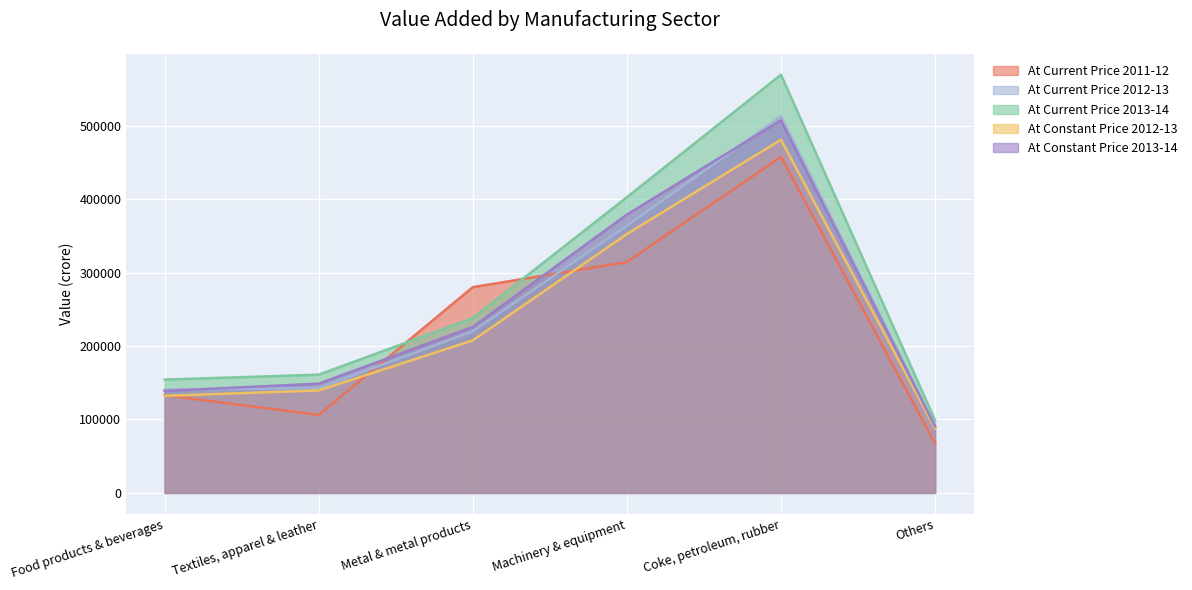

Reading left to right, what are all the values shown in this chart?

At Current Price 2011-12: 133089	106154	280197	314339	457622	67224
At Current Price 2012-13: 140710	142692	220057	363937	512687	91579
At Current Price 2013-14: 154284	161010	238073	402648	569479	98900
At Constant Price 2012-13: 132217	139541	207740	352520	480926	87871
At Constant Price 2013-14: 138860	148739	226058	379021	507349	90529